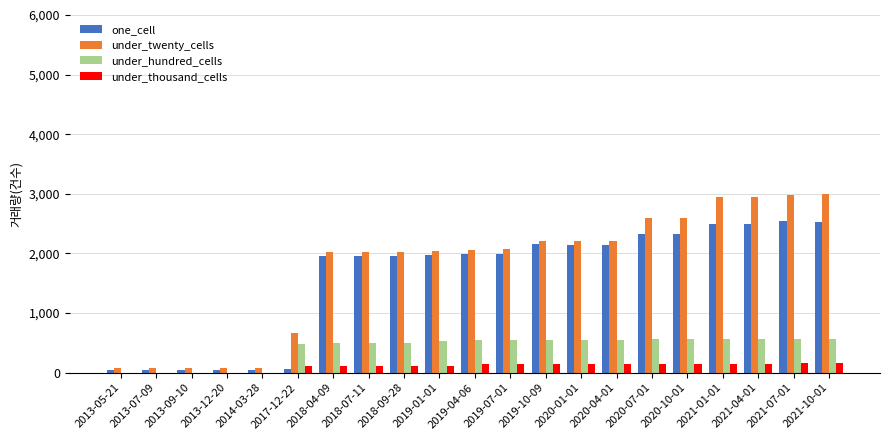

What is the maximum value for under_thousand_cells?

160